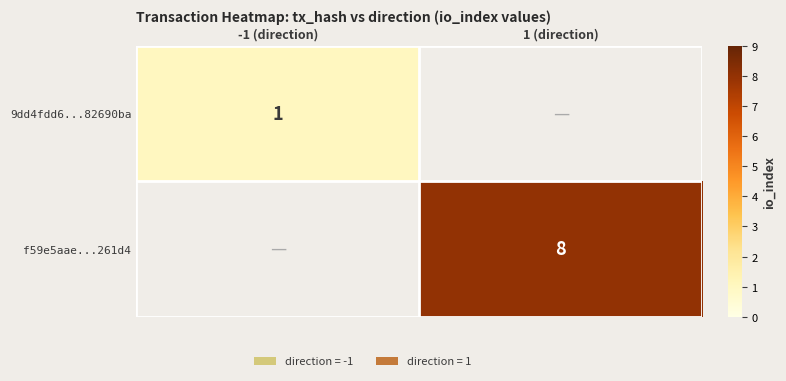

Count the number of categories in the chart.

2